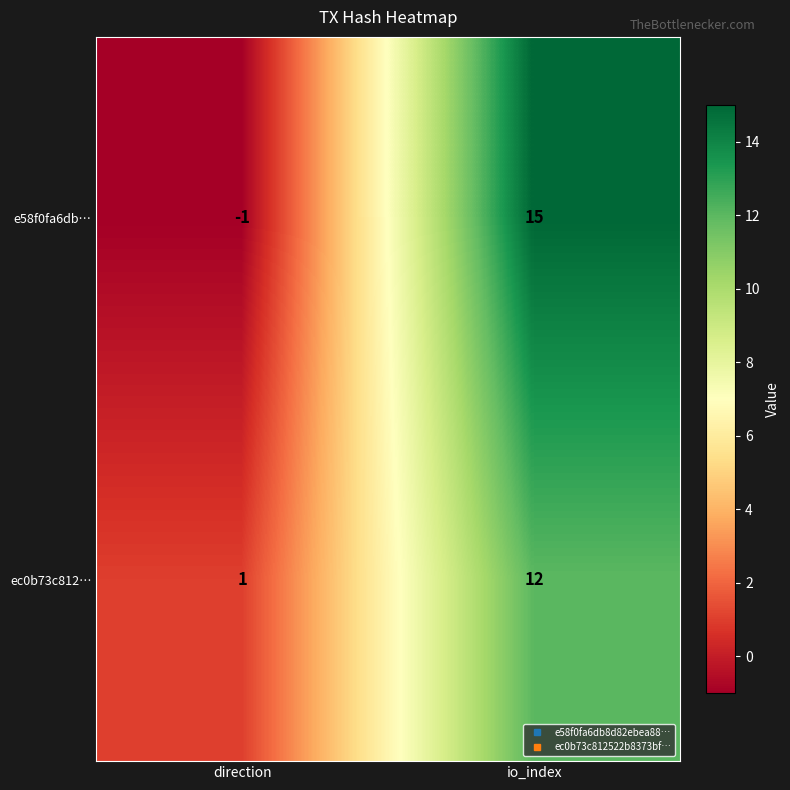

True or false: ec0b73c812… has a value of 1 at direction.

True